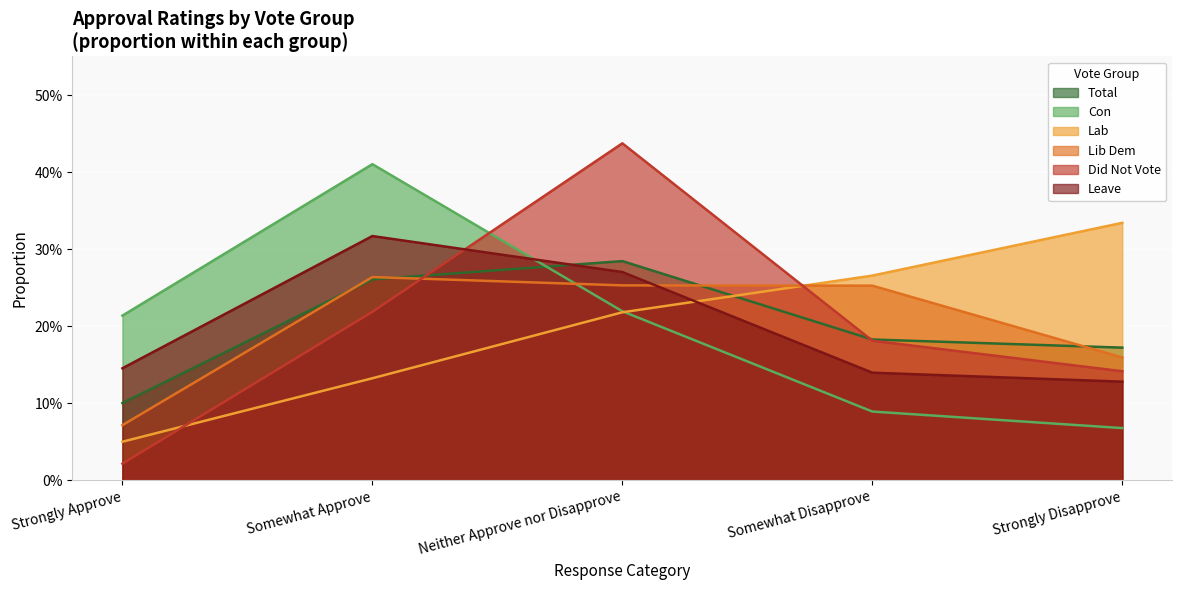

What is the average value of the Did Not Vote series?

0.2